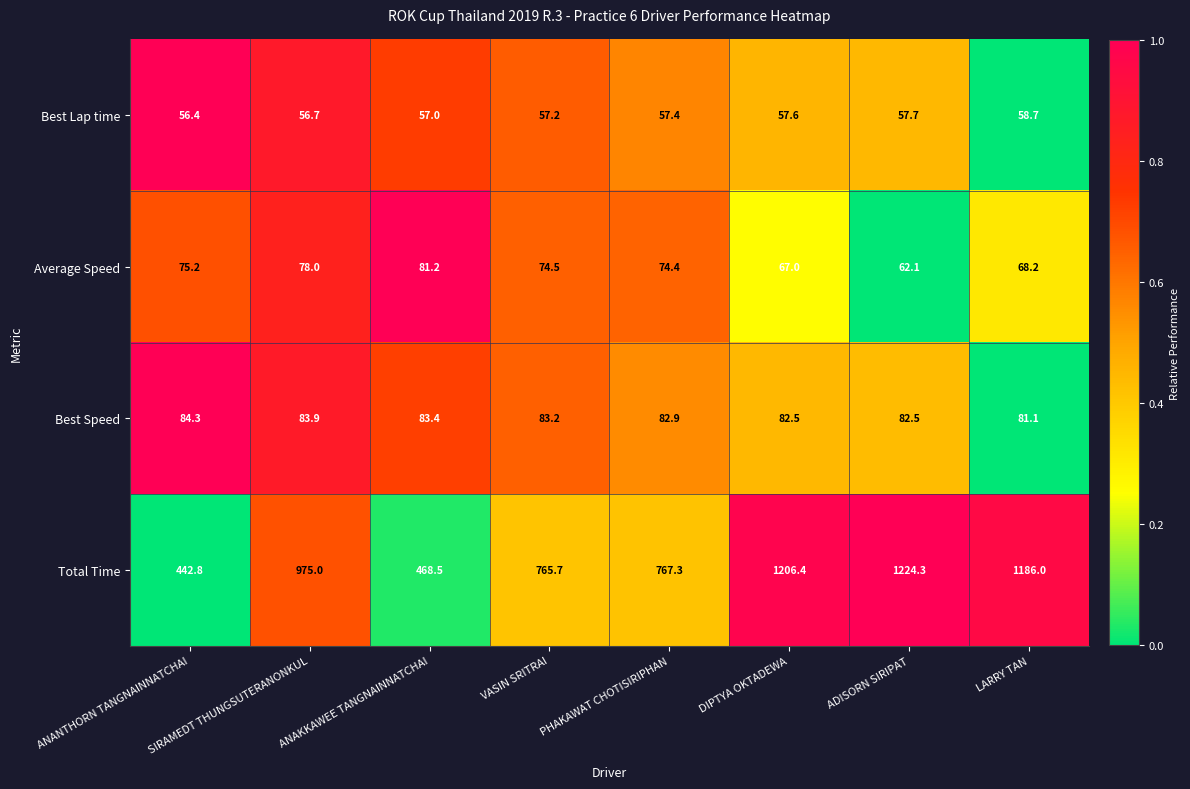

The Total Time series shows 767.3 at PHAKAWAT CHOTISIRIPHAN. True or false?

True